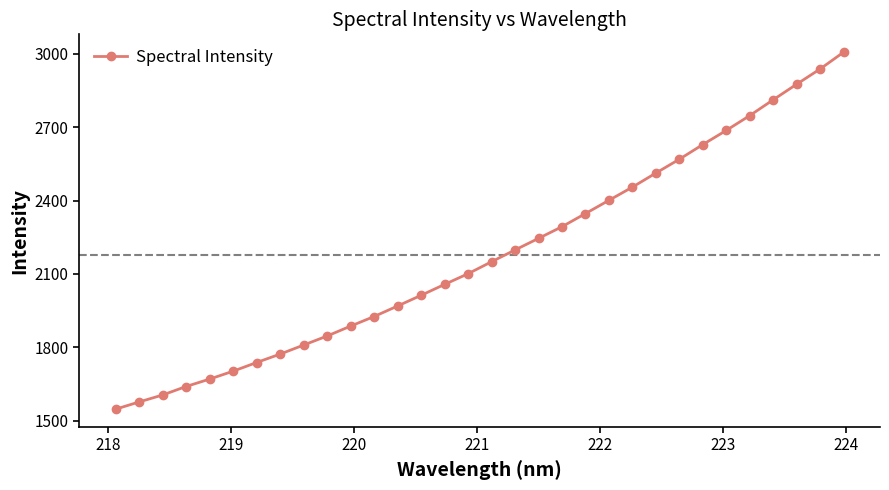

How many lines are shown in the chart?

1